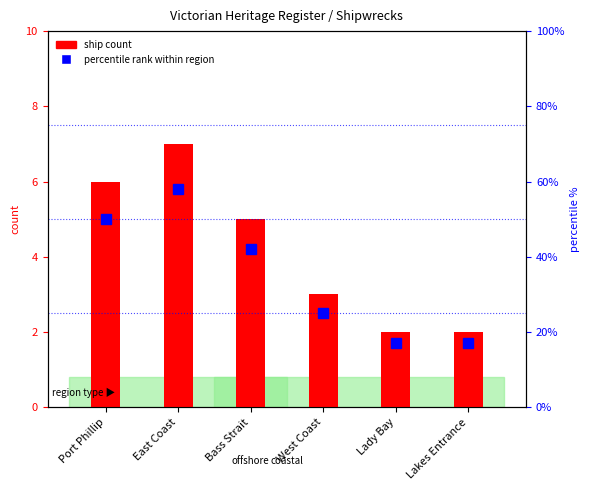

Is it true that percentile rank within region equals 35 at Port Phillip?

False